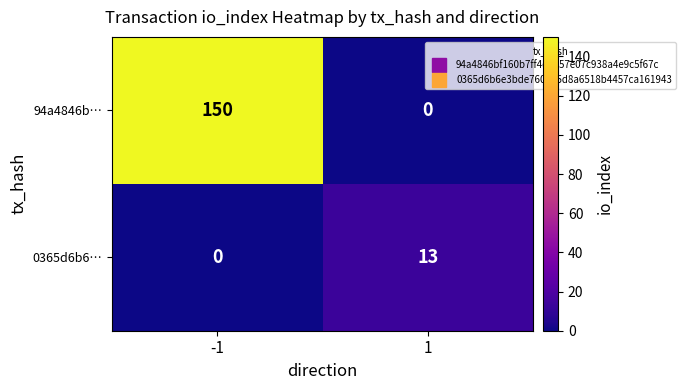

The value of 0365d6b6… at 1 is 13. True or false?

True